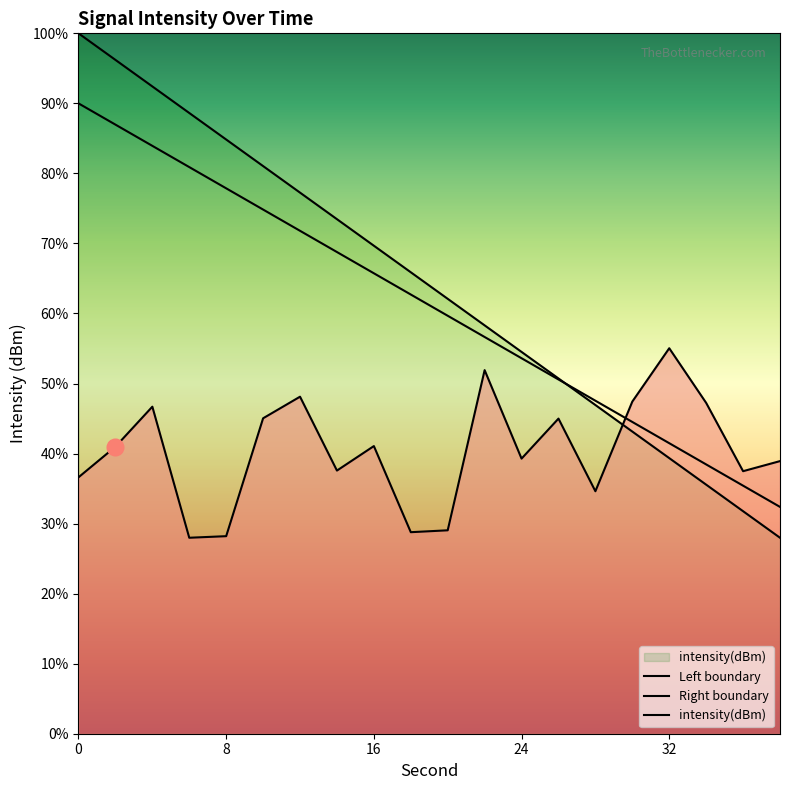

What is the difference between the values at 6 and 20?

0.2